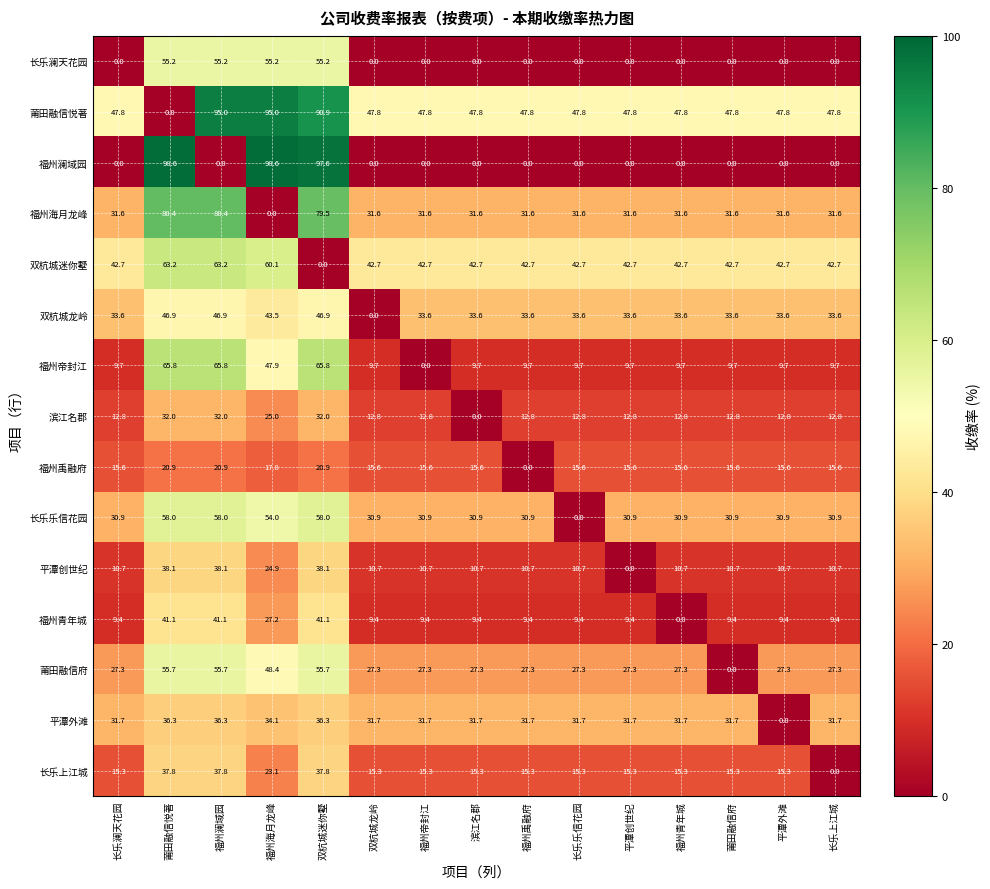

The 双杭城迷你墅 series shows 60.1 at 福州海月龙峰. True or false?

True